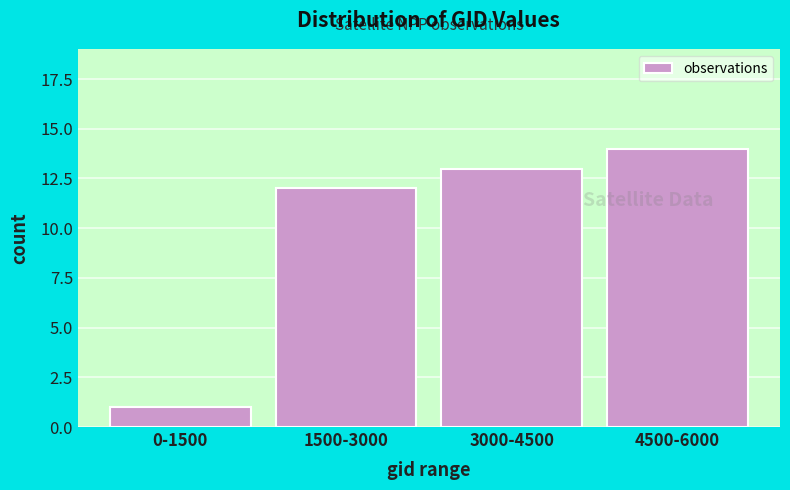

Reading left to right, extract all data points from this chart.

1	12	13	14